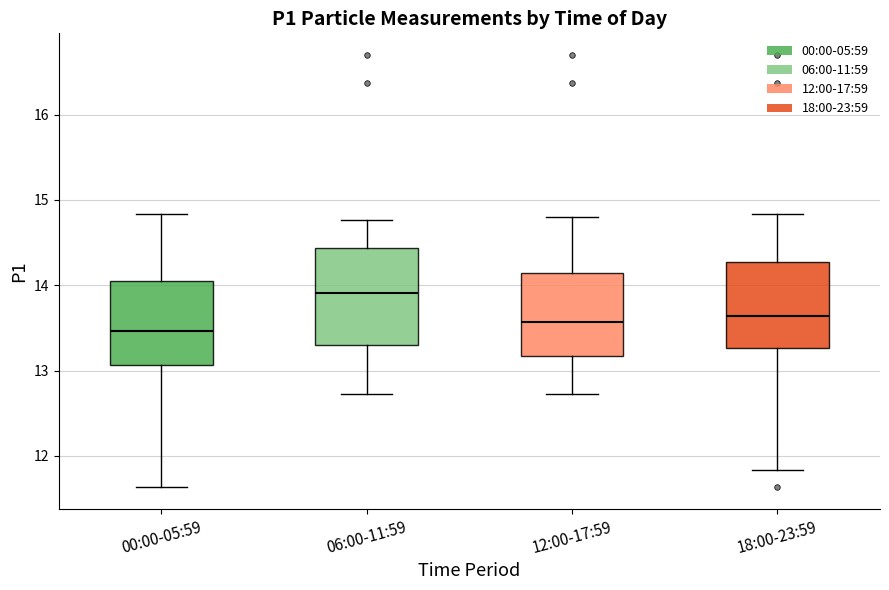

Which box has the lowest median line?

00:00-05:59